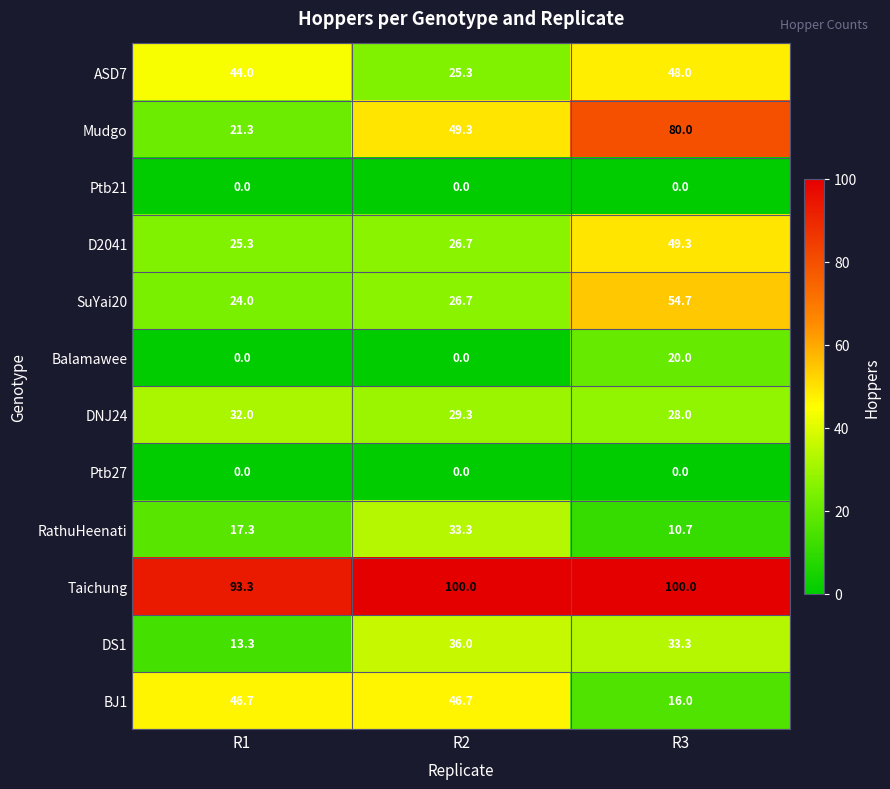

Read the RathuHeenati value at R1.

17.3